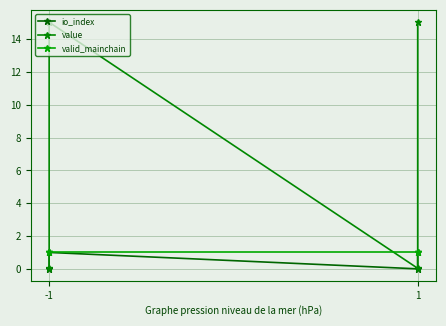

How many data points does each series have?

4